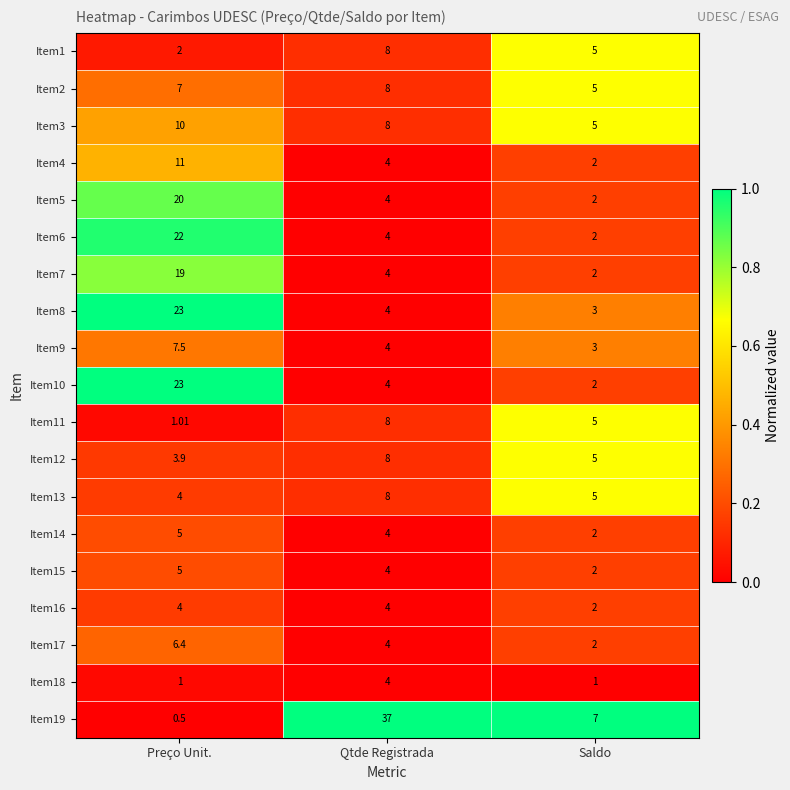

Which category has the highest value in the Item9 series?

Preço Unit.